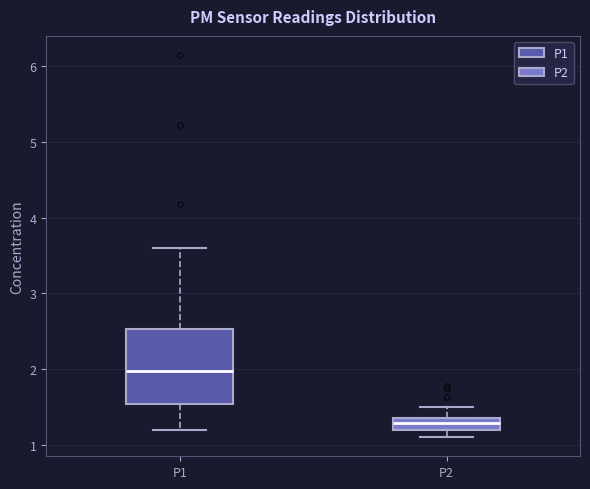

Comparing the boxes themselves (not the whiskers), which one is the tallest?

P1